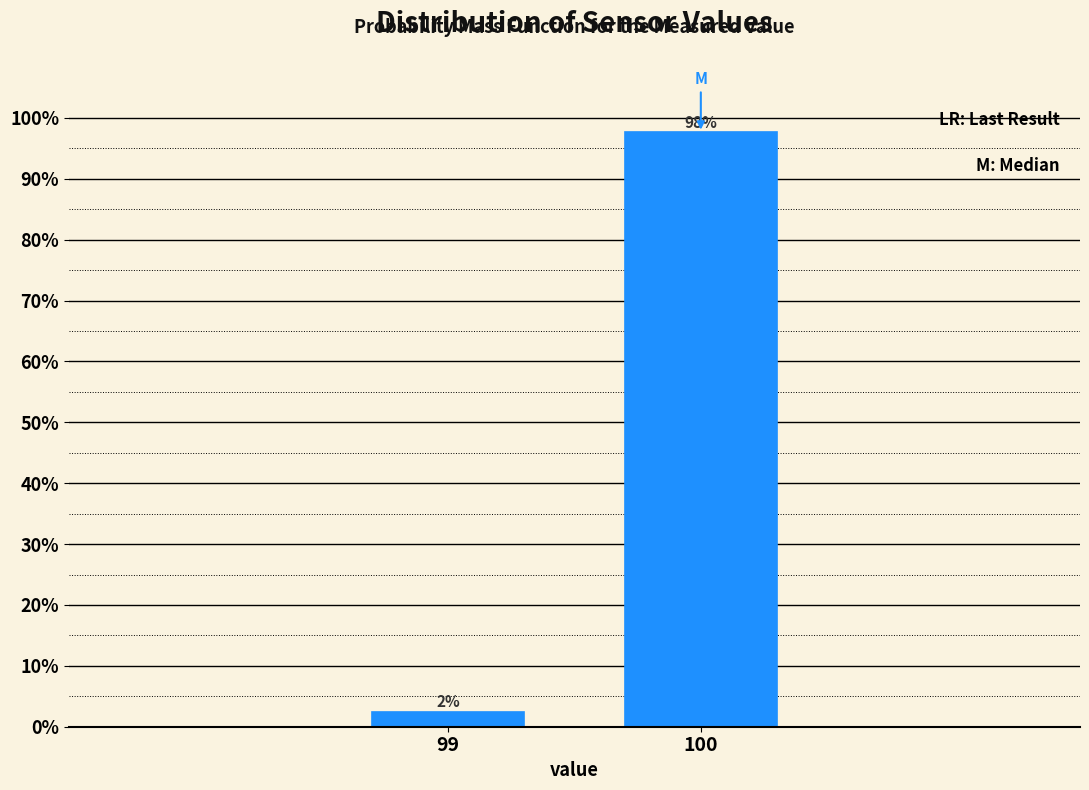

Which category has the highest value across all series?

100